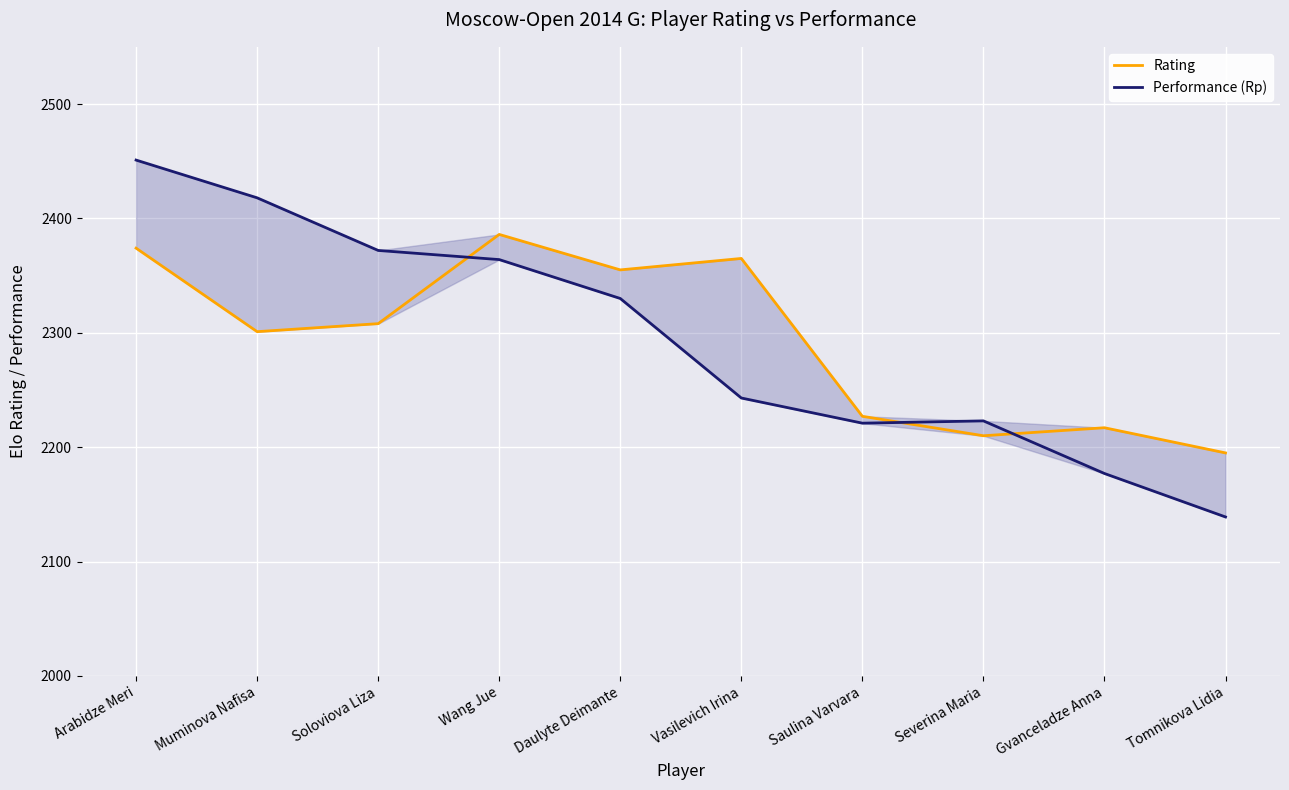

What is the total value across all series at Gvanceladze Anna?

4394